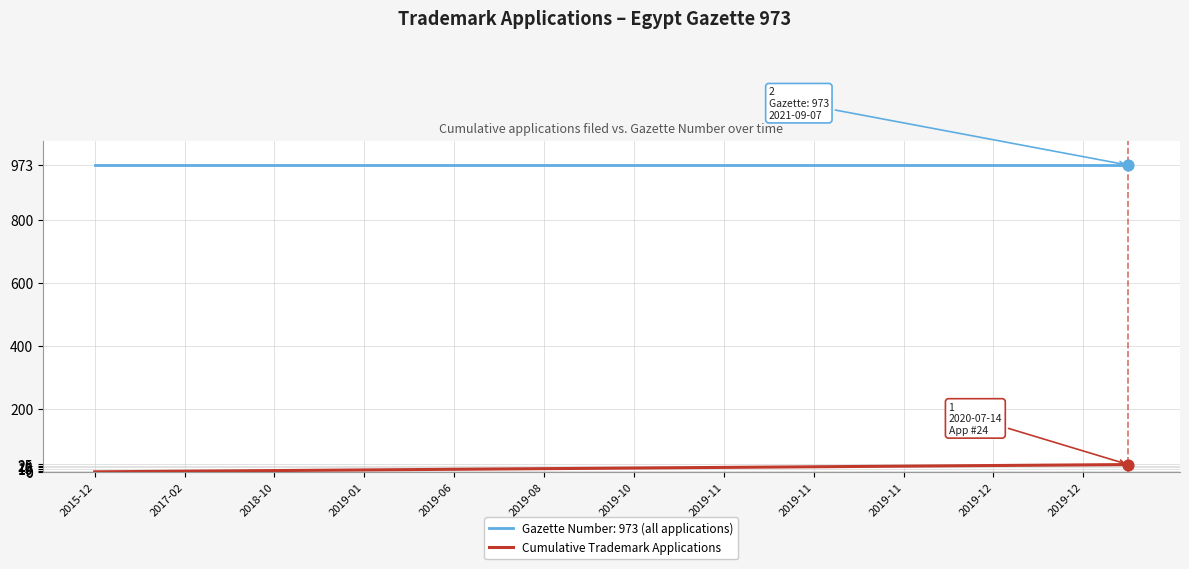

Which series has the largest total across all categories?

Gazette Number: 973 (all applications)